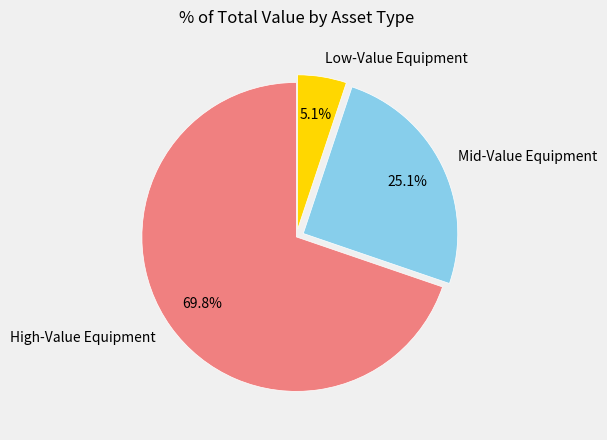

Which category has the smallest portion of the pie?

Low-Value Equipment